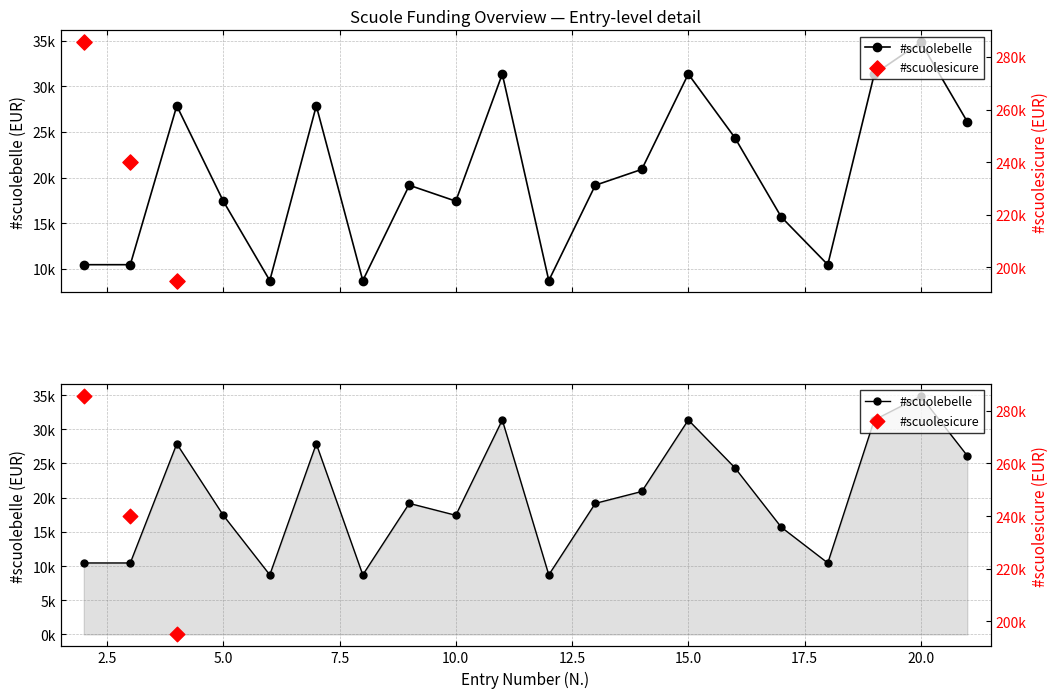

Approximately how many times larger is the value at 16 compared to 18?

2.3